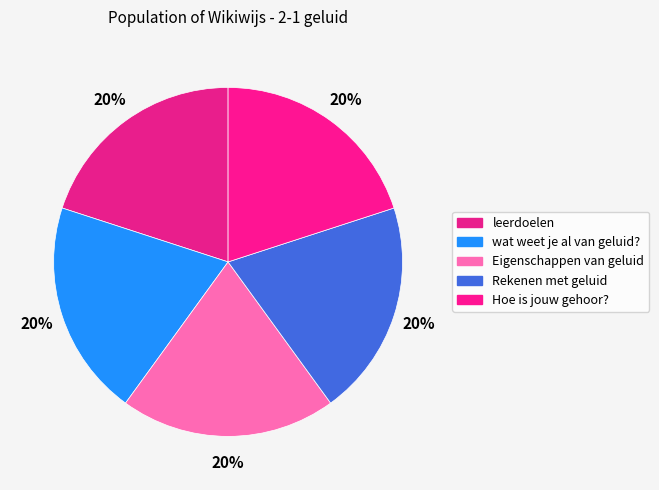

Combined, what portion of the pie is wat weet je al van geluid? and Eigenschappen van geluid?

40.0%